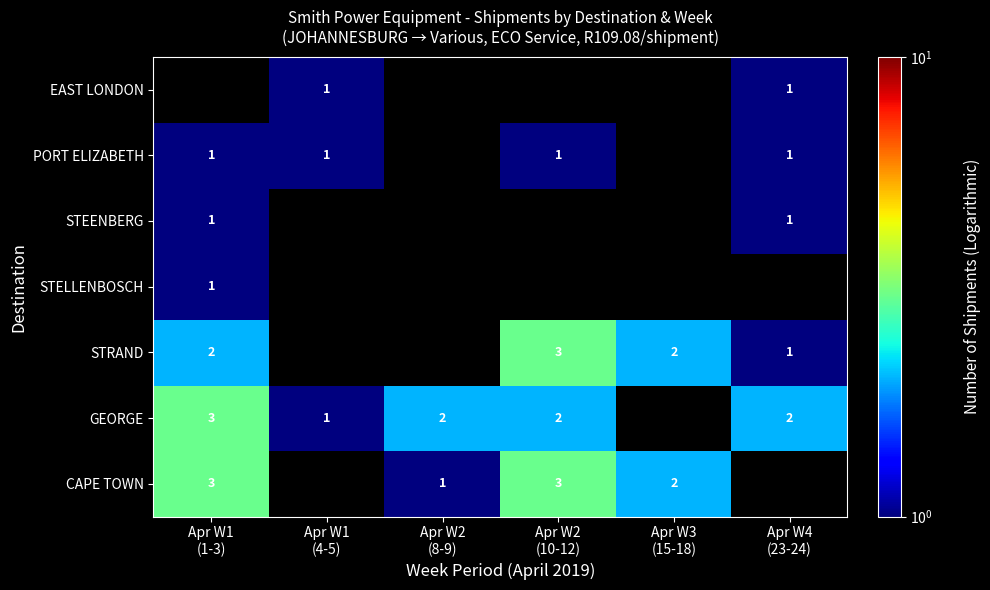

Rank the series at Apr W1 (1-3) from lowest to highest value.

EAST LONDON, STELLENBOSCH, STEENBERG, PORT ELIZABETH, STRAND, CAPE TOWN, GEORGE